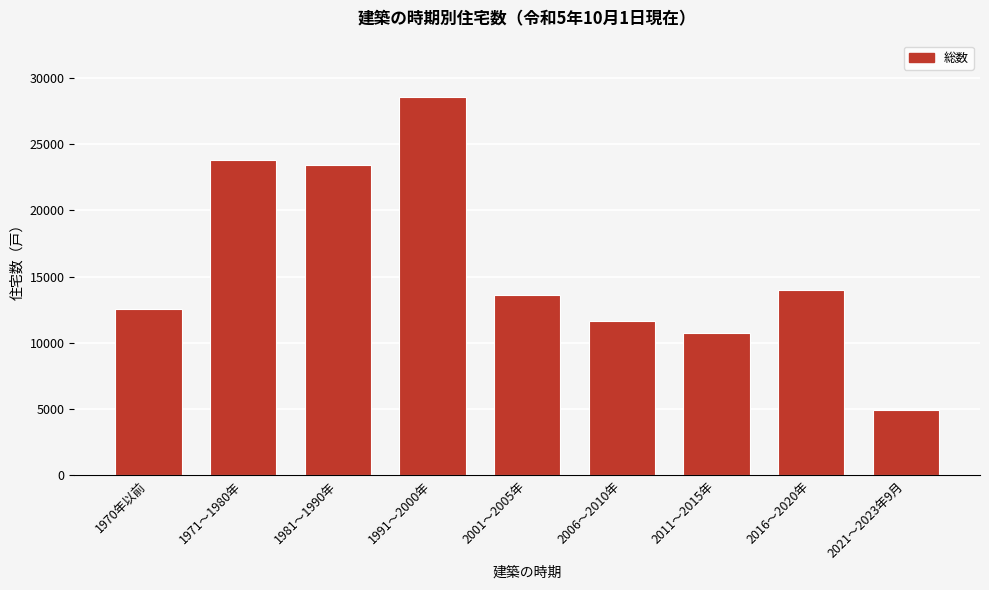

Reading left to right, extract all data points from this chart.

12530	23770	23440	28520	13600	11660	10710	14020	4950